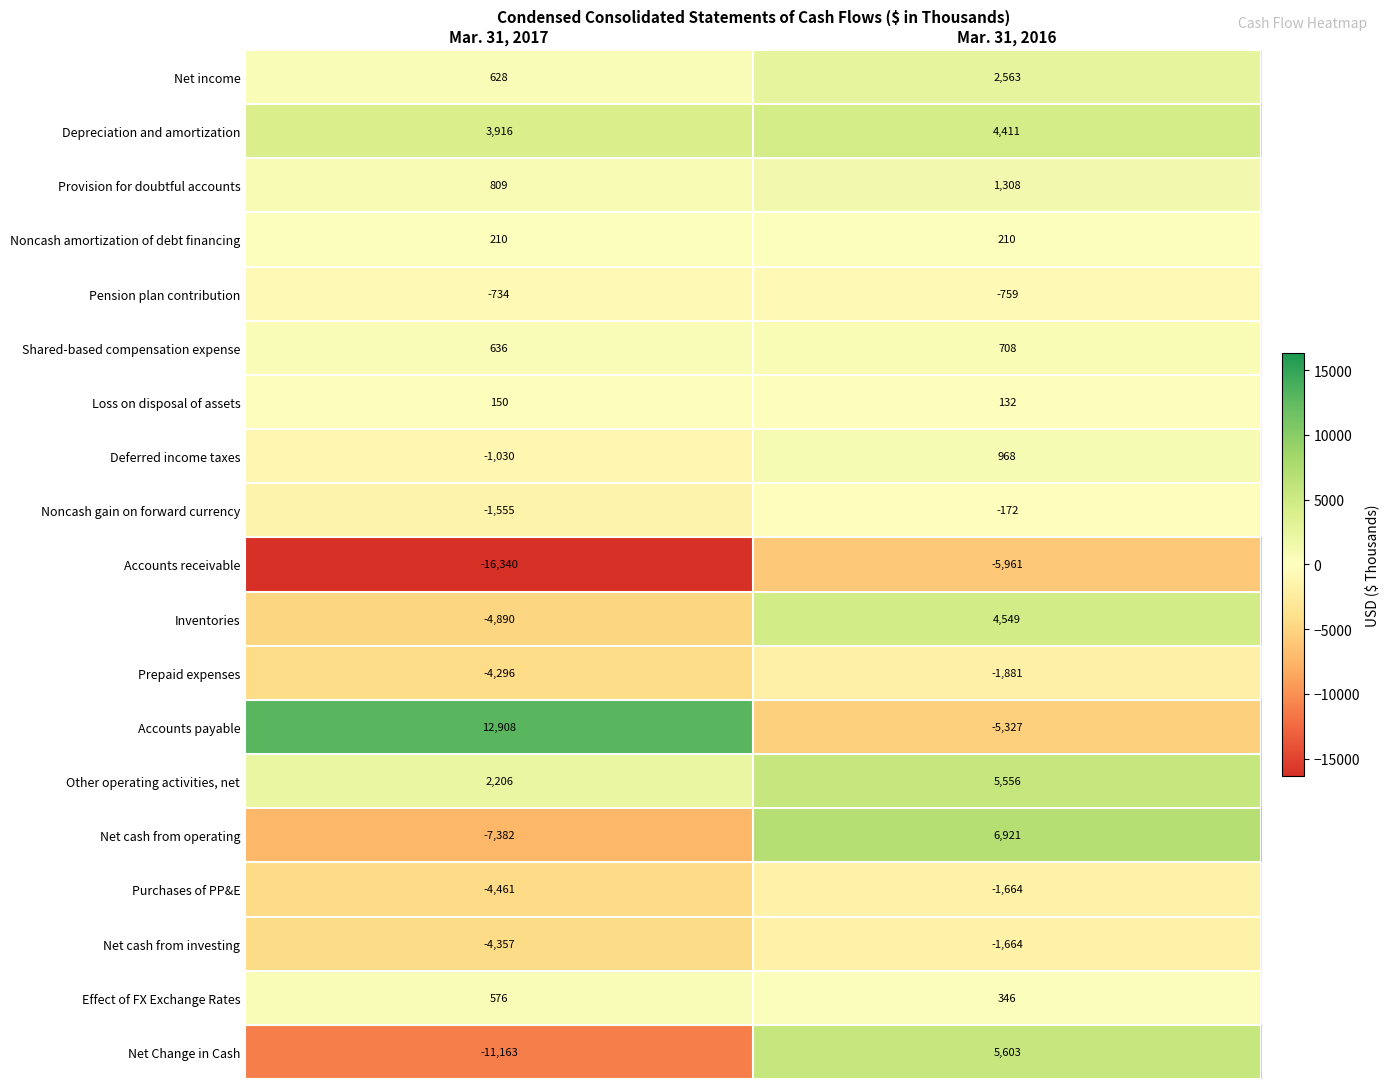

Is it true that Noncash gain on forward currency equals -279 at Mar. 31, 2016?

False